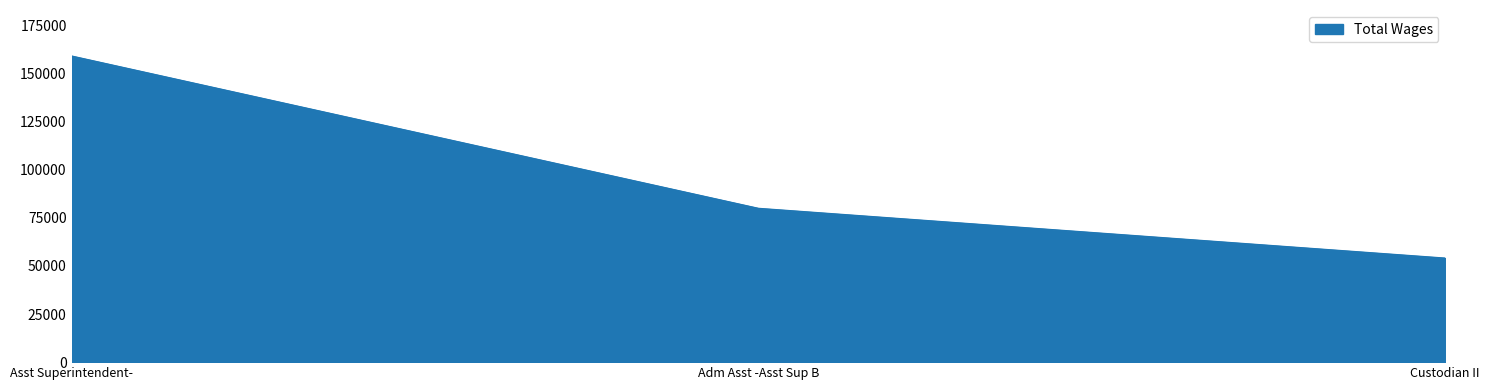

What is the smallest value displayed?

54120